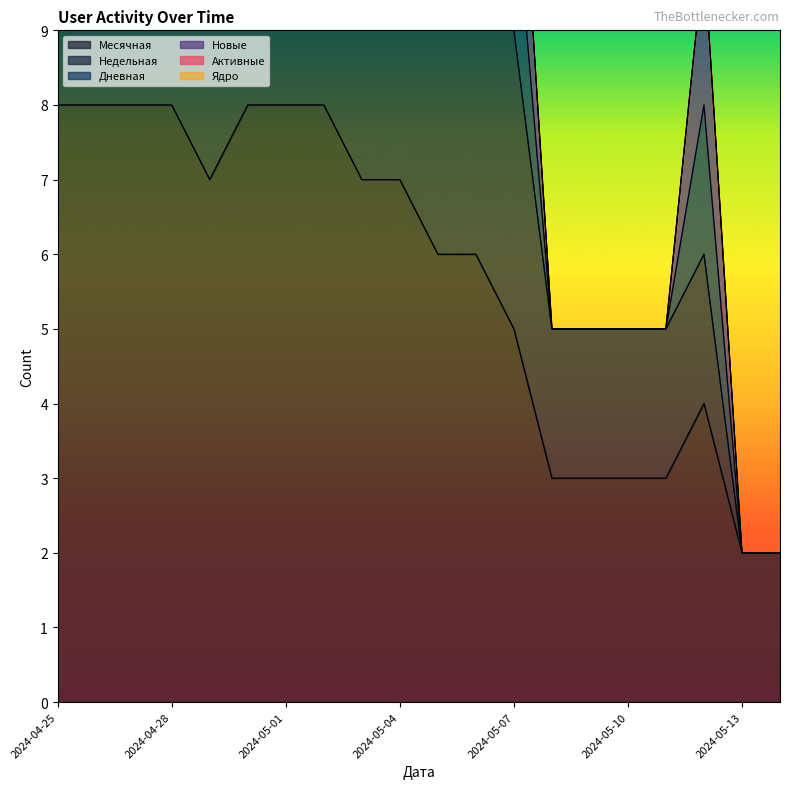

Reading left to right, what are all the values shown in this chart?

Месячная: 2024-04-25=8	2024-04-26=8	2024-04-27=8	2024-04-28=8	2024-04-29=7	2024-04-30=8	2024-05-01=8	2024-05-02=8	2024-05-03=7	2024-05-04=7	2024-05-05=6	2024-05-06=6	2024-05-07=5	2024-05-08=3	2024-05-09=3	2024-05-10=3	2024-05-11=3	2024-05-12=4	2024-05-13=2	2024-05-14=2
Недельная: 2024-04-25=1	2024-04-26=2	2024-04-27=2	2024-04-28=4	2024-04-29=3	2024-04-30=4	2024-05-01=6	2024-05-02=6	2024-05-03=5	2024-05-04=5	2024-05-05=3	2024-05-06=5	2024-05-07=4	2024-05-08=2	2024-05-09=2	2024-05-10=2	2024-05-11=2	2024-05-12=2	2024-05-13=0	2024-05-14=0
Дневная: 2024-04-25=0	2024-04-26=0	2024-04-27=0	2024-04-28=1	2024-04-29=0	2024-04-30=0	2024-05-01=0	2024-05-02=1	2024-05-03=0	2024-05-04=2	2024-05-05=0	2024-05-06=1	2024-05-07=2	2024-05-08=0	2024-05-09=0	2024-05-10=0	2024-05-11=0	2024-05-12=2	2024-05-13=0	2024-05-14=0
Новые: 2024-04-25=0	2024-04-26=0	2024-04-27=0	2024-04-28=1	2024-04-29=0	2024-04-30=0	2024-05-01=0	2024-05-02=1	2024-05-03=0	2024-05-04=1	2024-05-05=0	2024-05-06=1	2024-05-07=2	2024-05-08=0	2024-05-09=0	2024-05-10=0	2024-05-11=0	2024-05-12=2	2024-05-13=0	2024-05-14=0
Активные: 2024-04-25=0	2024-04-26=0	2024-04-27=0	2024-04-28=0	2024-04-29=0	2024-04-30=0	2024-05-01=0	2024-05-02=0	2024-05-03=0	2024-05-04=0	2024-05-05=0	2024-05-06=0	2024-05-07=0	2024-05-08=0	2024-05-09=0	2024-05-10=0	2024-05-11=0	2024-05-12=0	2024-05-13=0	2024-05-14=0
Ядро: 2024-04-25=0	2024-04-26=0	2024-04-27=0	2024-04-28=0	2024-04-29=0	2024-04-30=0	2024-05-01=0	2024-05-02=0	2024-05-03=0	2024-05-04=0	2024-05-05=0	2024-05-06=0	2024-05-07=0	2024-05-08=0	2024-05-09=0	2024-05-10=0	2024-05-11=0	2024-05-12=0	2024-05-13=0	2024-05-14=0